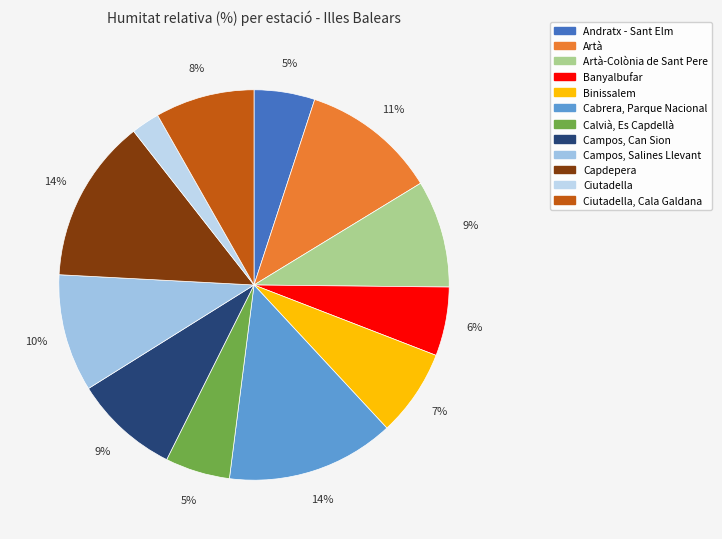

Rank the categories by value from highest to lowest.

Cabrera, Parque Nacional, Capdepera, Artà, Campos, Salines Llevant, Artà-Colònia de Sant Pere, Campos, Can Sion, Ciutadella, Cala Galdana, Binissalem, Banyalbufar, Calvià, Es Capdellà, Andratx - Sant Elm, Ciutadella